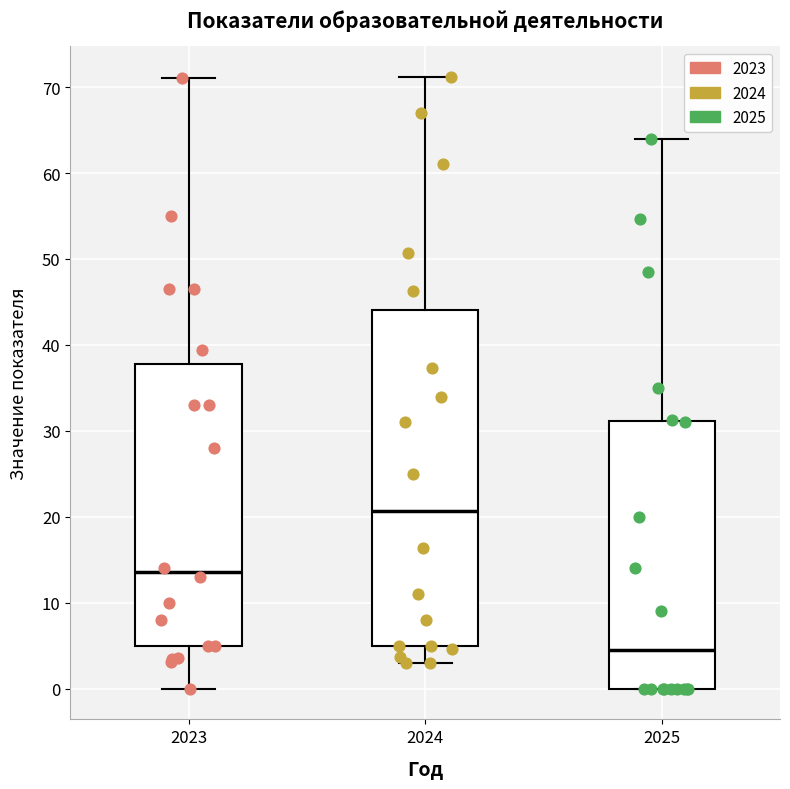

Where does the upper whisker of the box at x = 2024 end on the y-axis? The values are not printed on the chart, so give them approximately, as read against the axis.

71